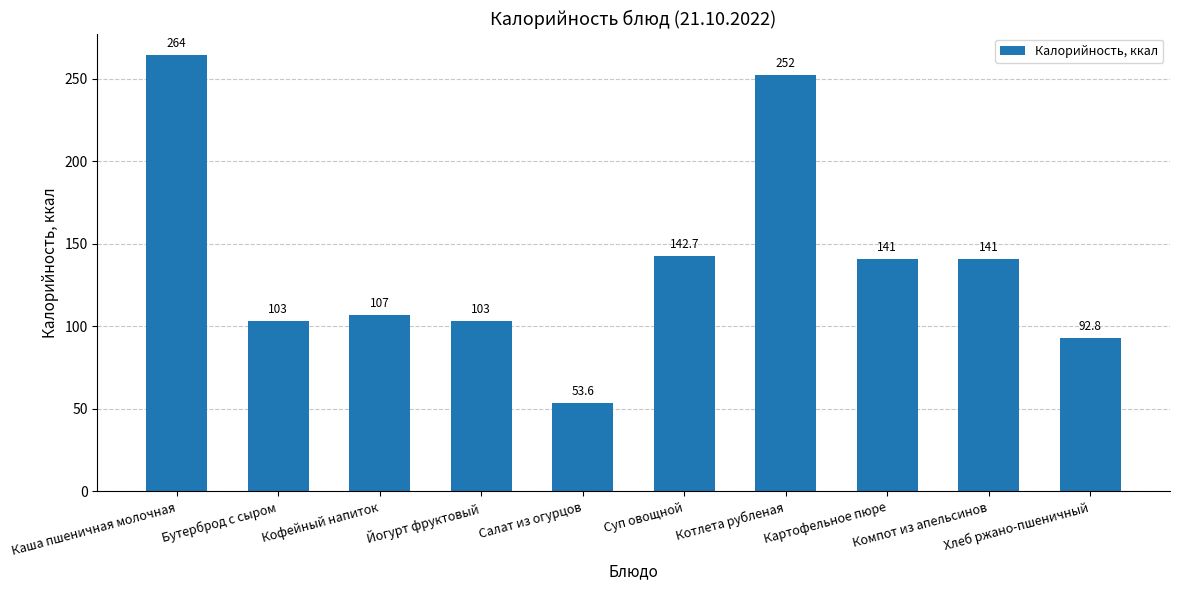

Reading right to left, what are all the values shown in this chart?

92.8	141.0	141.0	252.0	142.7	53.6	103.0	107.0	103.0	264.0